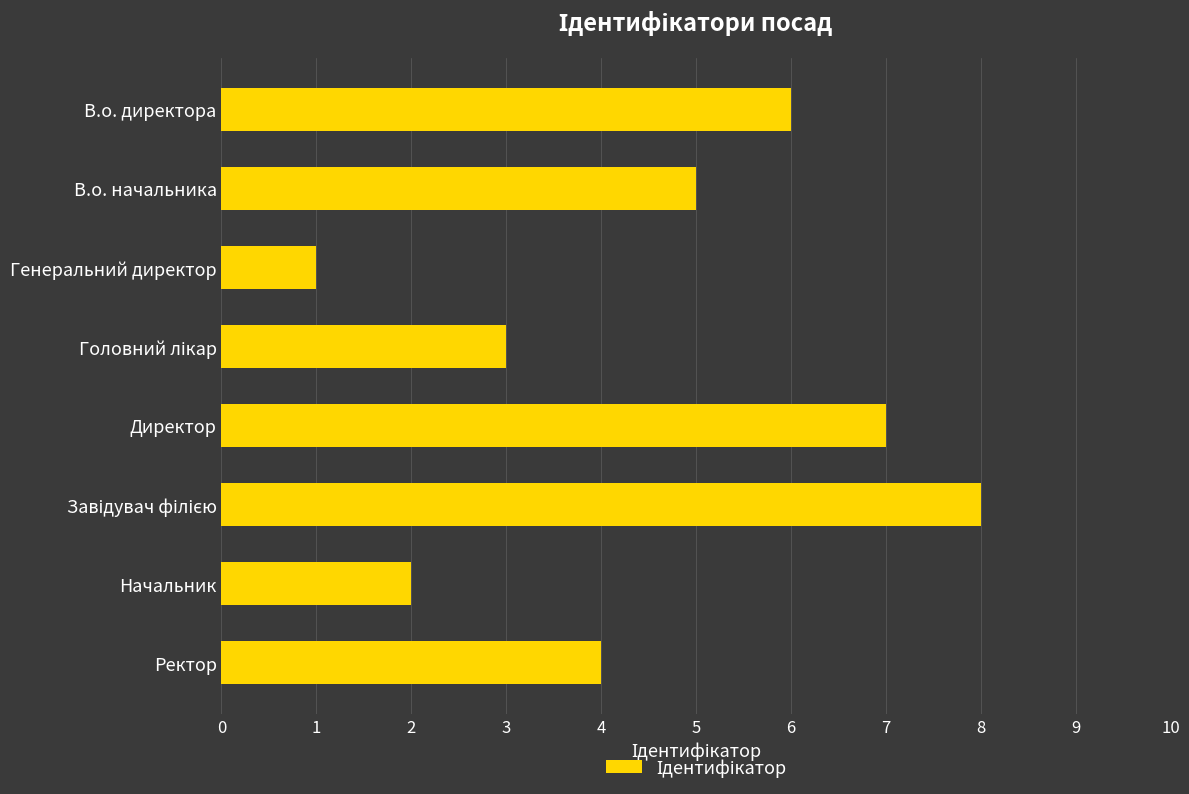

What is the greatest value displayed?

8